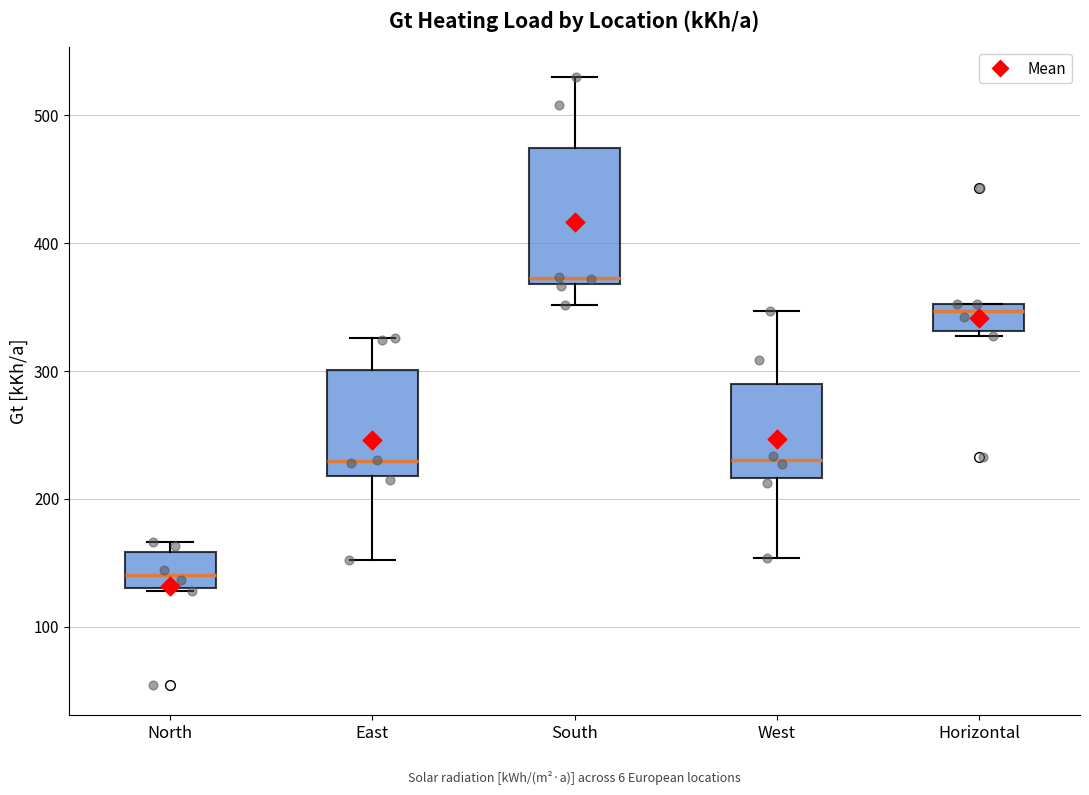

Reading left to right, read every box against the y-axis: the position of its median line, the range the box covers, and the ends of its whiskers. The values are not printed on the chart, so give them approximately, as read against the axis.

North: median 140, box 130 to 160, whiskers 130 to 170
East: median 230, box 220 to 300, whiskers 150 to 330
South: median 370 (just above the box's lower edge), box 370 to 470, whiskers 350 to 530
West: median 230, box 220 to 290, whiskers 150 to 350
Horizontal: median 350 (just below the box's upper edge), box 330 to 350, whiskers 330 (just below the box's lower edge) to 350